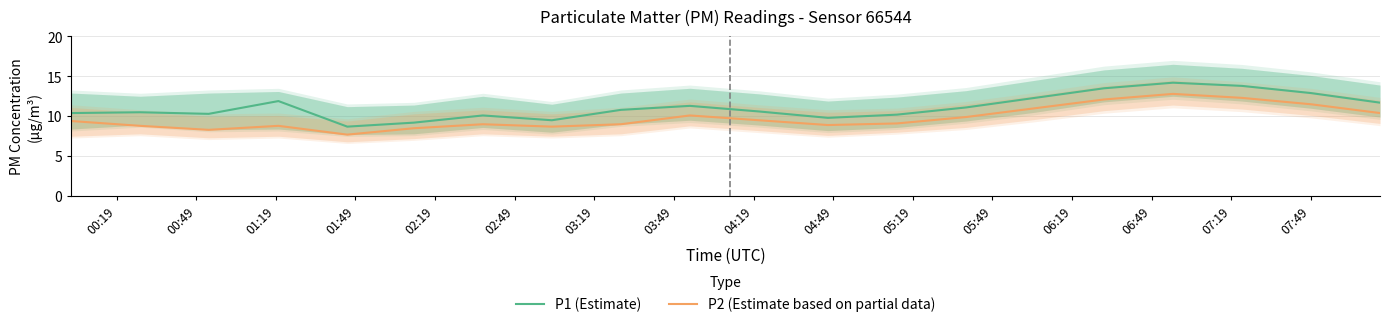

Rank the series by their average value, from lowest to highest.

P2 (Estimate based on partial data), P1 (Estimate)